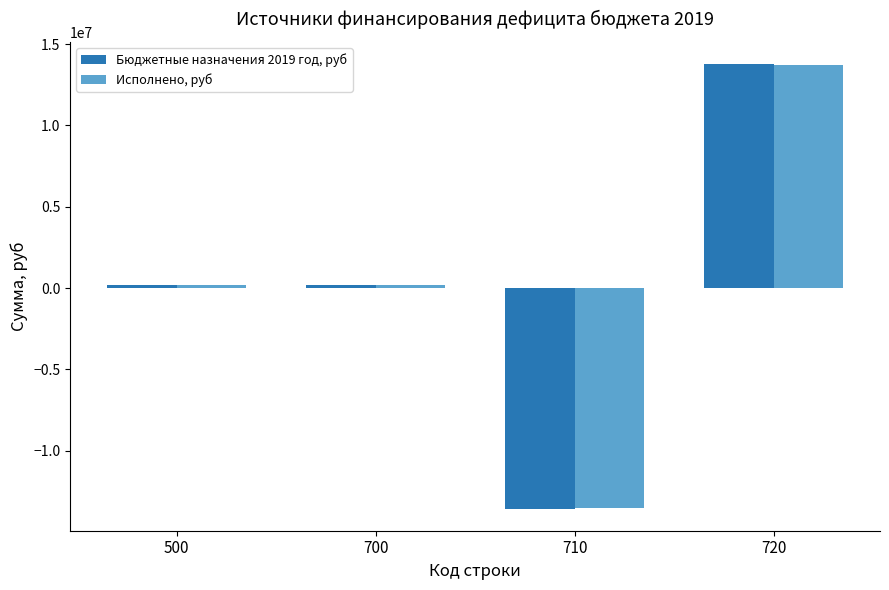

Reading right to left, what are all the values shown in this chart?

Бюджетные назначения 2019 год, руб: 720=13772202.8	710=-13561883.4	700=210319.3	500=210319.3
Исполнено, руб: 720=13703048.3	710=-13529850.8	700=173197.5	500=173197.5